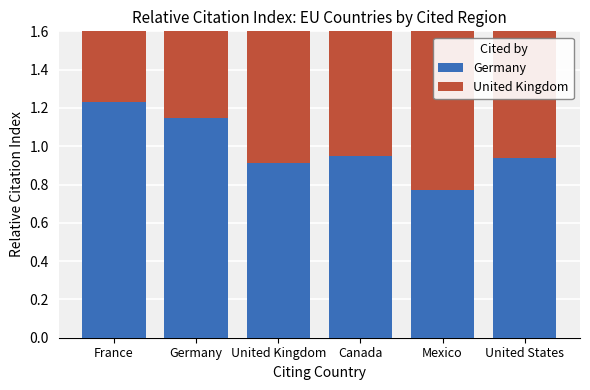

What are all the series names shown in the legend?

Germany, United Kingdom